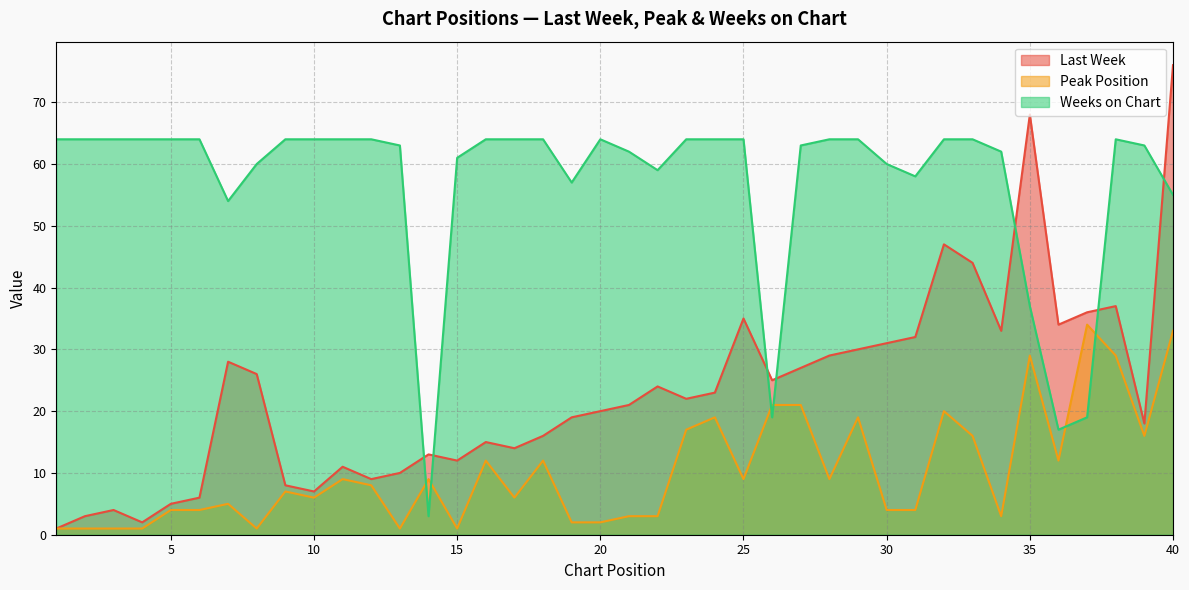

Reading left to right, list all the values displayed in this chart.

Last Week: 1=1	2=3	3=4	4=2	5=5	6=6	7=28	8=26	9=8	10=7	11=11	12=9	13=10	14=13	15=12	16=15	17=14	18=16	19=19	20=20	21=21	22=24	23=22	24=23	25=35	26=25	27=27	28=29	29=30	30=31	31=32	32=47	33=44	34=33	35=68	36=34	37=36	38=37	39=18	40=76
Peak Position: 1=1	2=1	3=1	4=1	5=4	6=4	7=5	8=1	9=7	10=6	11=9	12=8	13=1	14=9	15=1	16=12	17=6	18=12	19=2	20=2	21=3	22=3	23=17	24=19	25=9	26=21	27=21	28=9	29=19	30=4	31=4	32=20	33=16	34=3	35=29	36=12	37=34	38=29	39=16	40=33
Weeks on Chart: 1=64	2=64	3=64	4=64	5=64	6=64	7=54	8=60	9=64	10=64	11=64	12=64	13=63	14=3	15=61	16=64	17=64	18=64	19=57	20=64	21=62	22=59	23=64	24=64	25=64	26=19	27=63	28=64	29=64	30=60	31=58	32=64	33=64	34=62	35=37	36=17	37=19	38=64	39=63	40=55